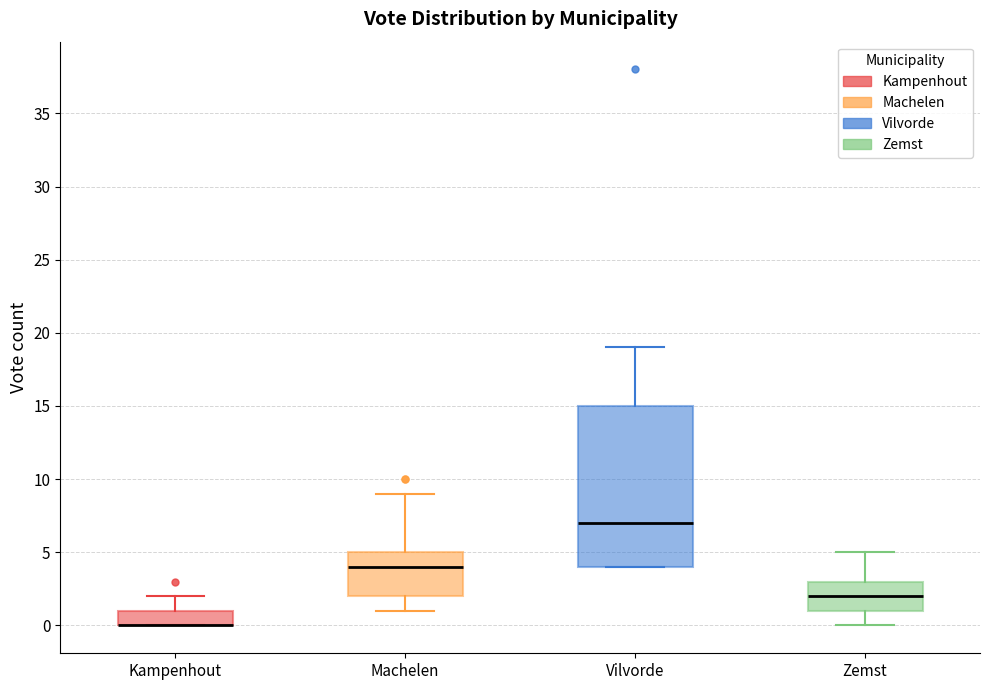

Where is the lower edge of the box for Machelen on the y-axis? The values are not printed on the chart, so give them approximately, as read against the axis.

2